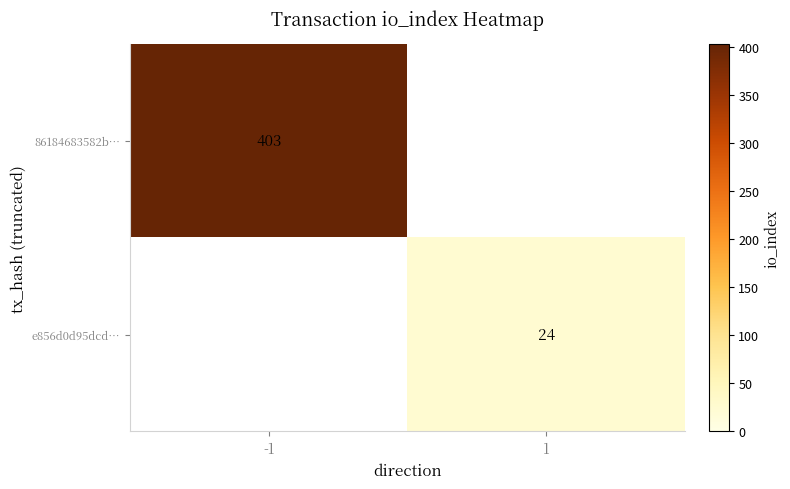

The 86184683582b… series shows 403 at -1. True or false?

True